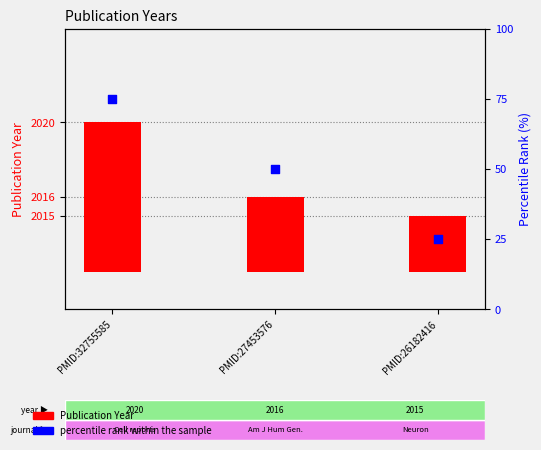

At which category is the sum across all series the highest?

PMID:32755585